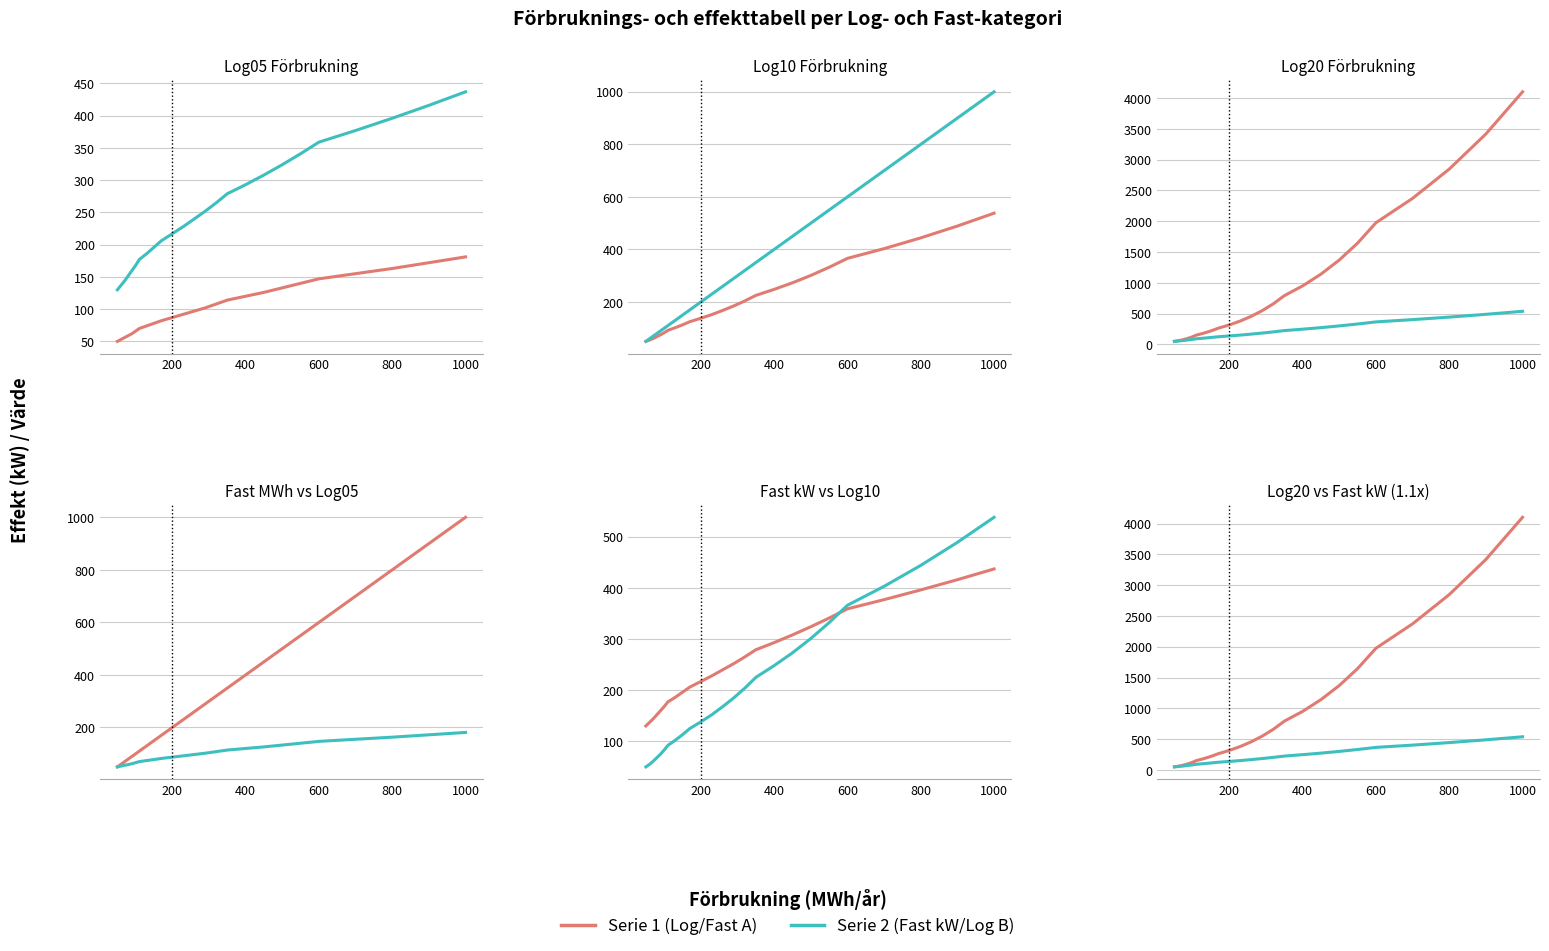

Is this an area chart (filled region under the line)?

No